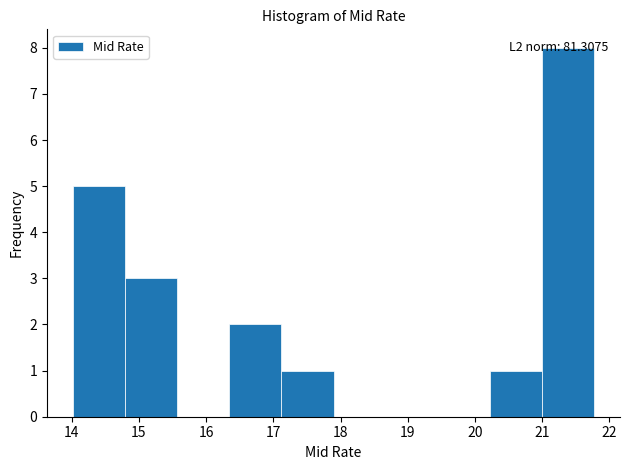

Over which range of the x-axis is the bar tallest?

21.0 to 21.8